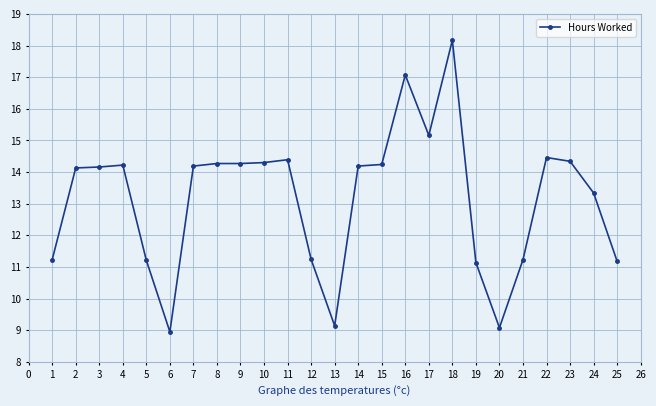

Read the value at 1.

11.2